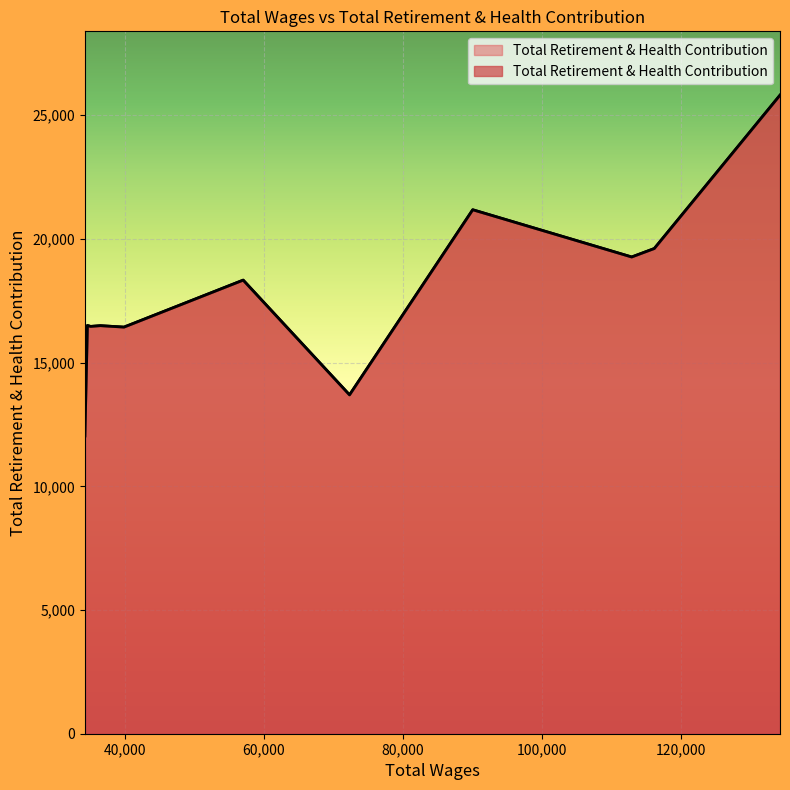

What is the smallest value displayed?

12035